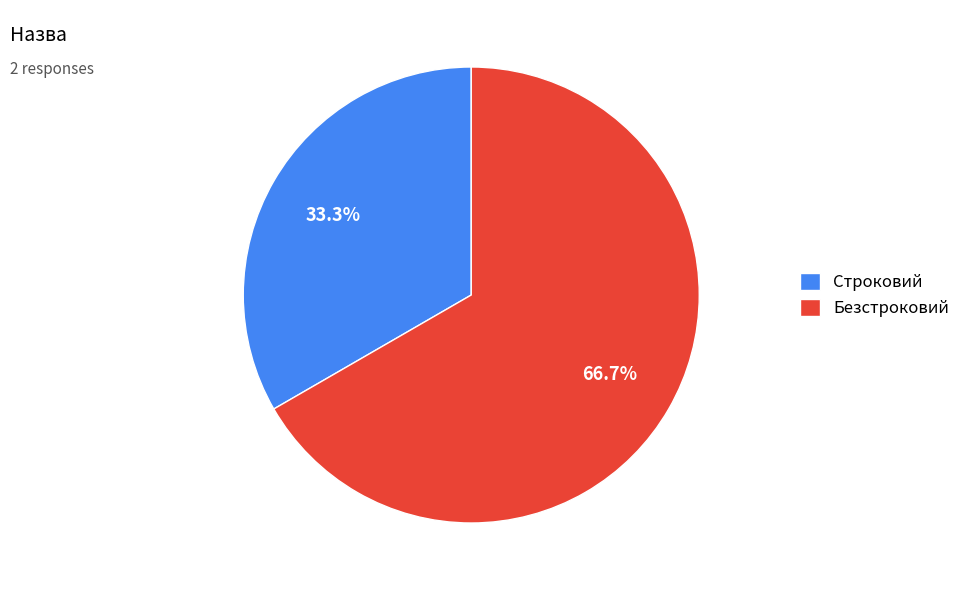

What is the ratio of the value at Строковий to the value at Безстроковий?

0.5